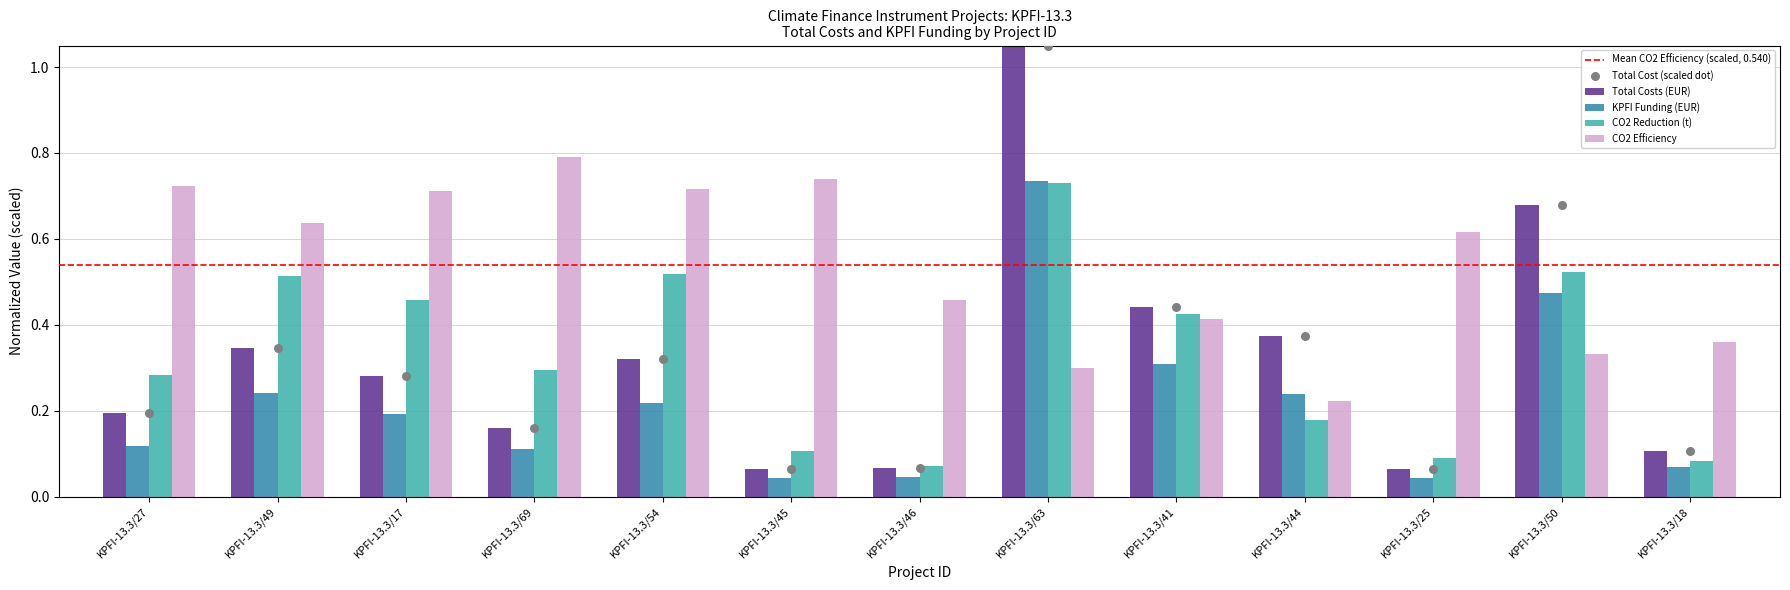

Which series has the largest Y range (max minus min)?

Total Costs (EUR)